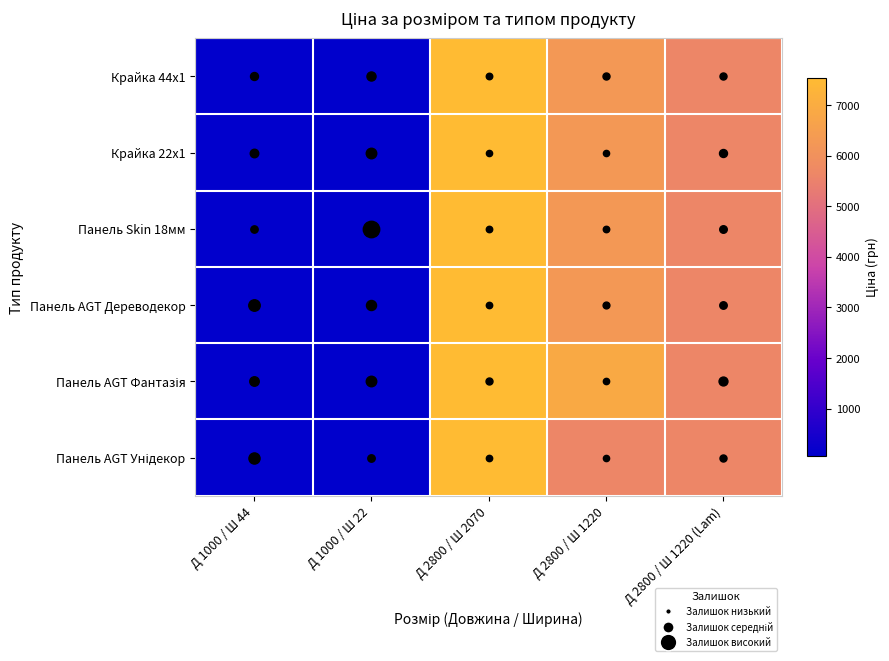

Between Д 1000 / Ш 44 and Д 2800 / Ш 1220, which is larger?

Д 2800 / Ш 1220